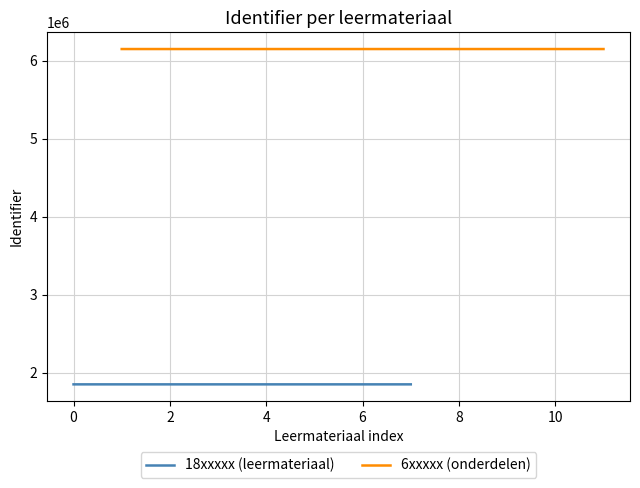

What is the difference between the maximum and minimum values?

4299468